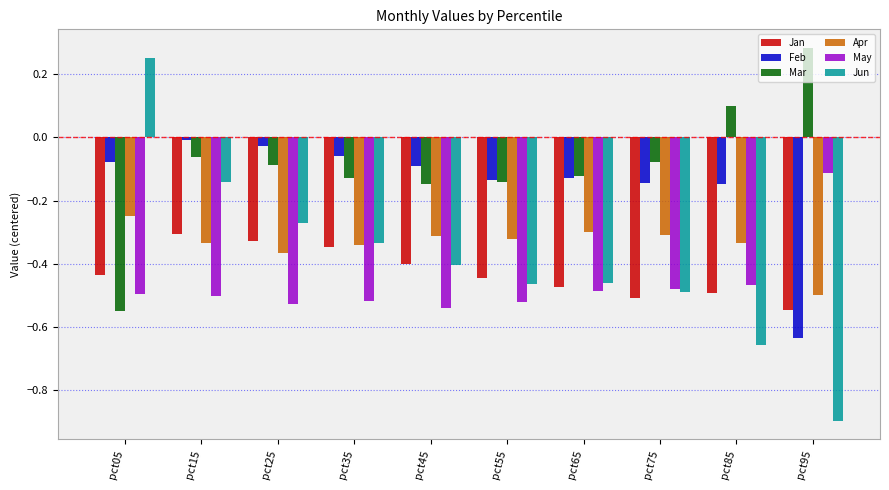

Count the number of categories in the chart.

10